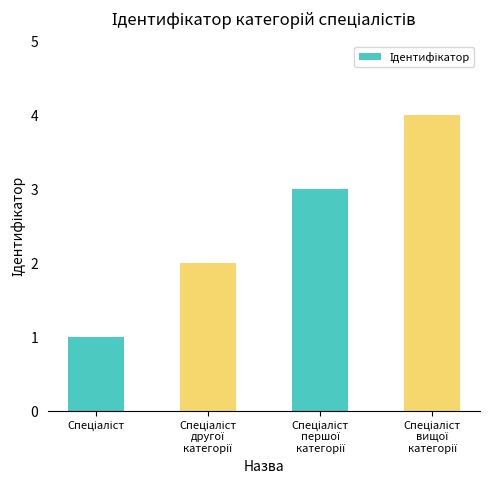

What is the difference between the maximum and minimum values?

3